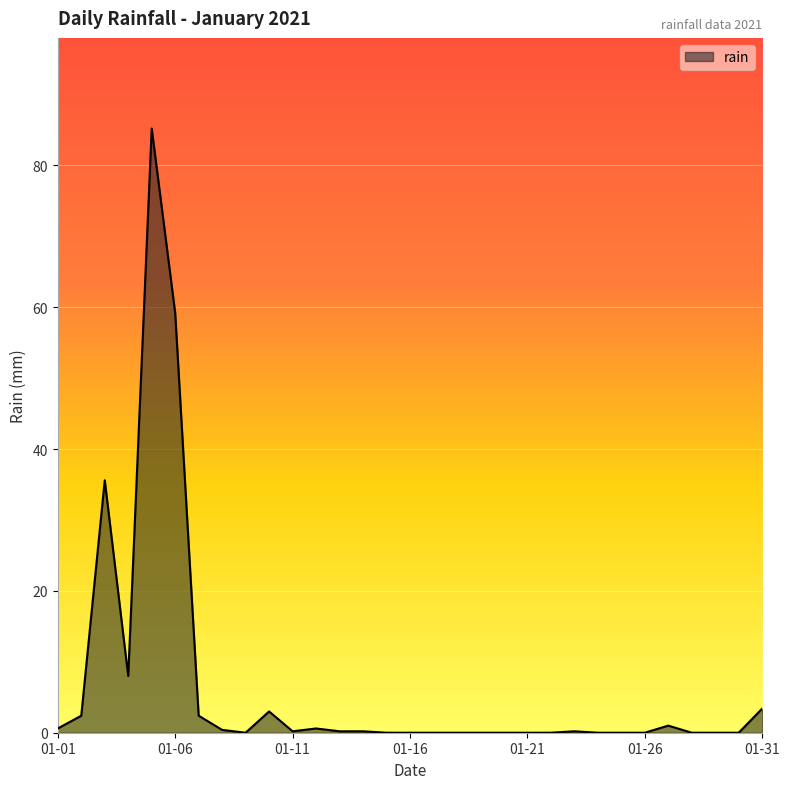

What is the difference between the maximum and minimum values?

85.2